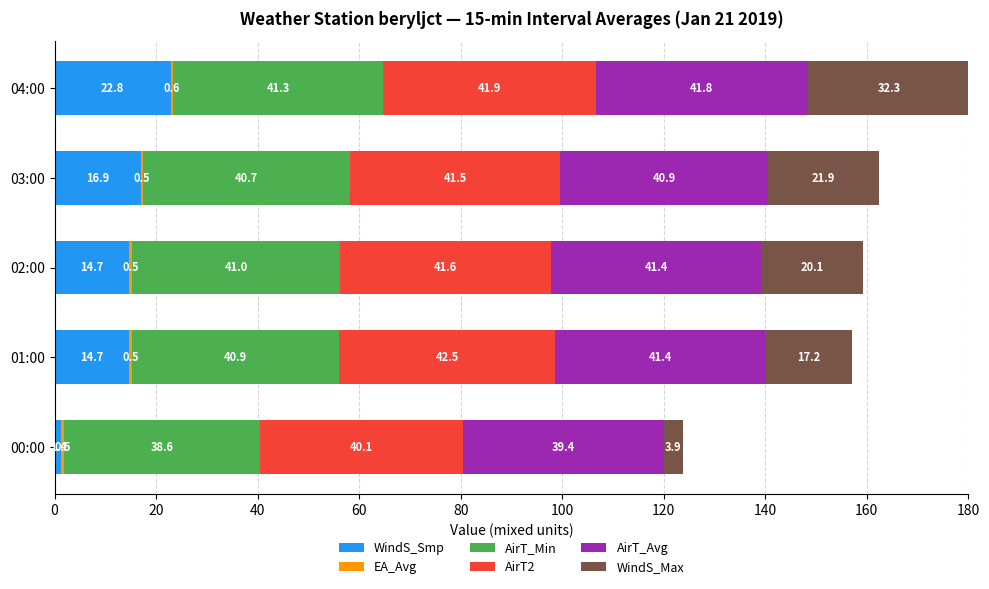

At which category is the sum across all series the highest?

04:00